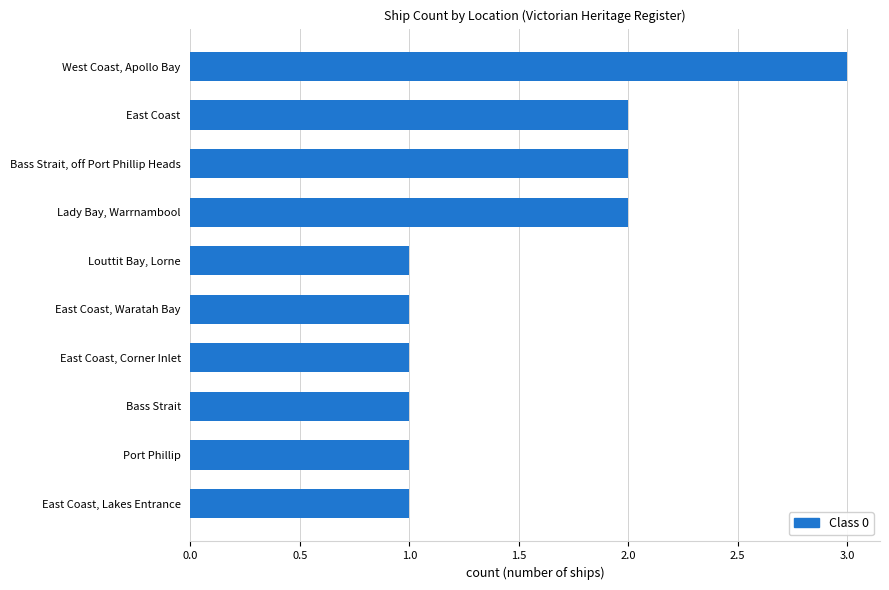

What is the sum of the values at Lady Bay, Warrnambool and Louttit Bay, Lorne?

3